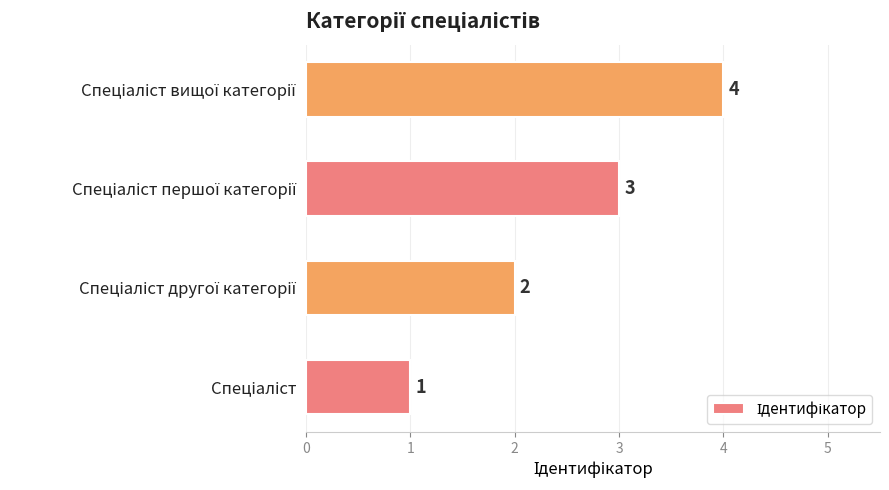

How many categories are shown in the chart?

4